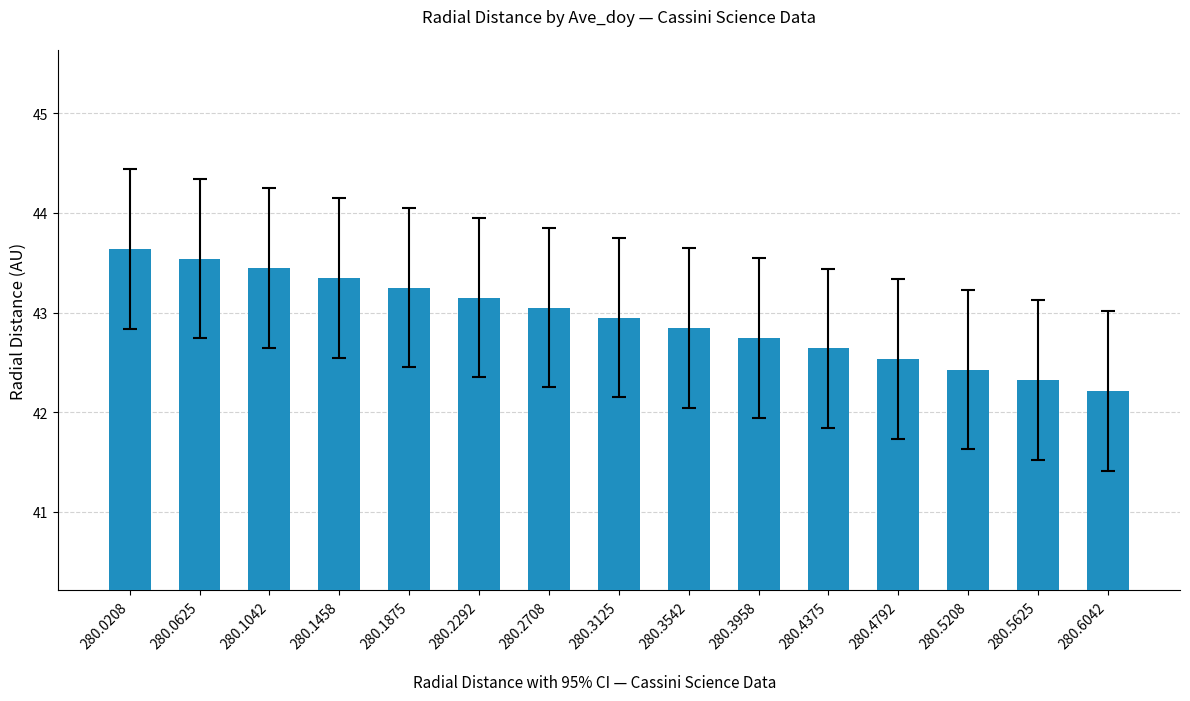

What is the minimum value shown in the chart?

42.2